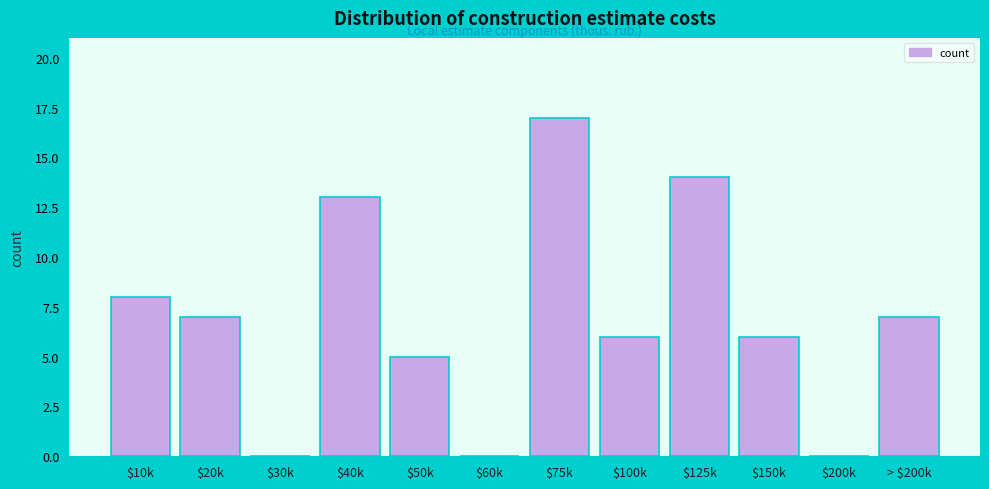

Is it true that the value at $40k is 13?

True